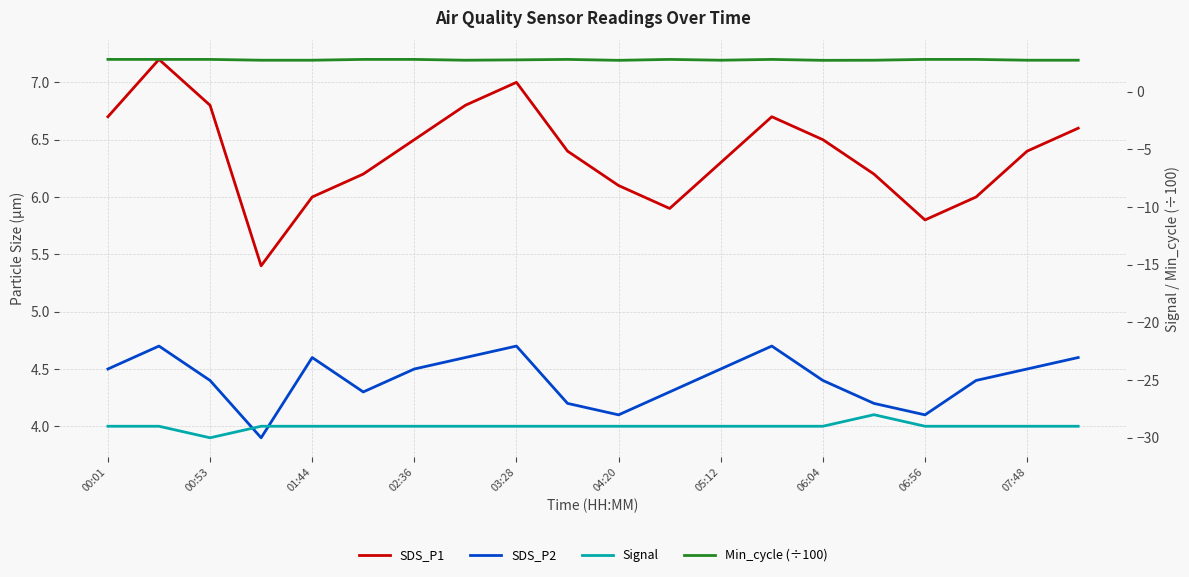

Read the SDS_P2 value at 17.

4.4